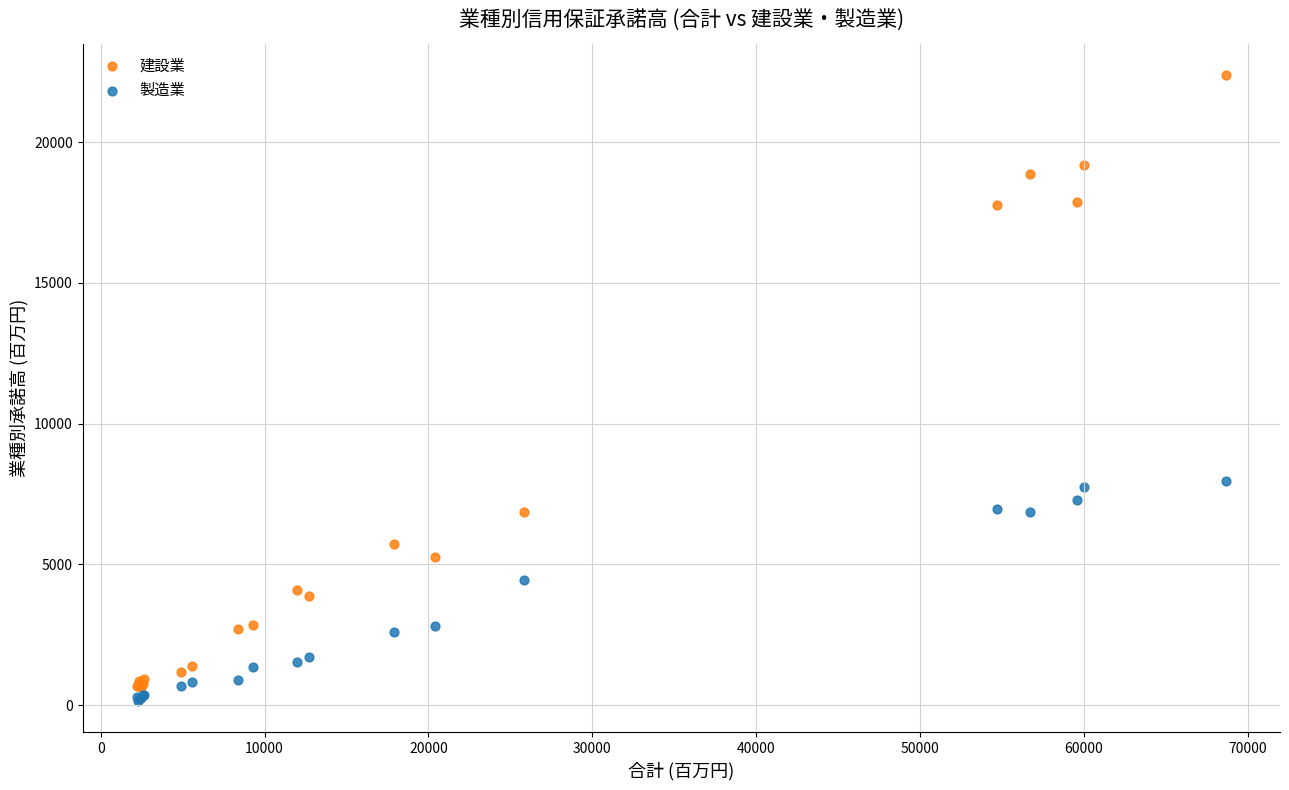

Which series reaches the maximum Y coordinate?

建設業